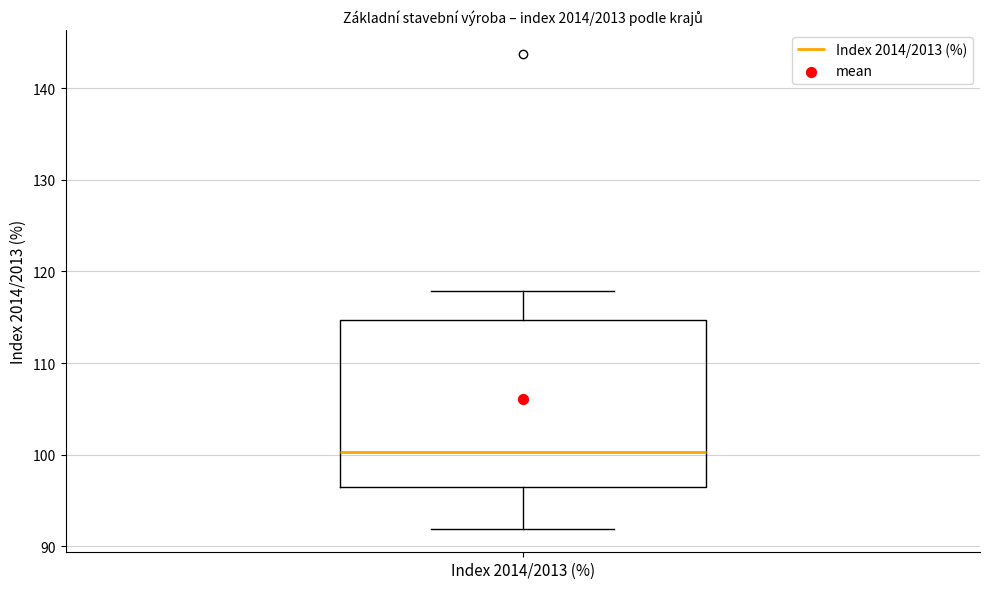

Transcribe this box plot: give where the median line is, the range the box spans, and where the two whiskers end, as read against the y-axis. The values are not printed on the chart, so give them approximately, as read against the axis.

median 100, box 97 to 115, whiskers 92 to 118